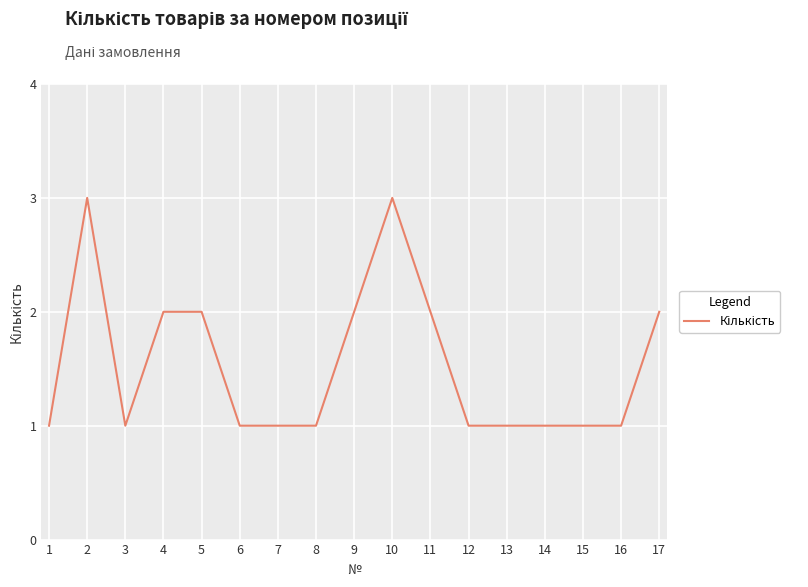

What is the minimum value shown in the chart?

1